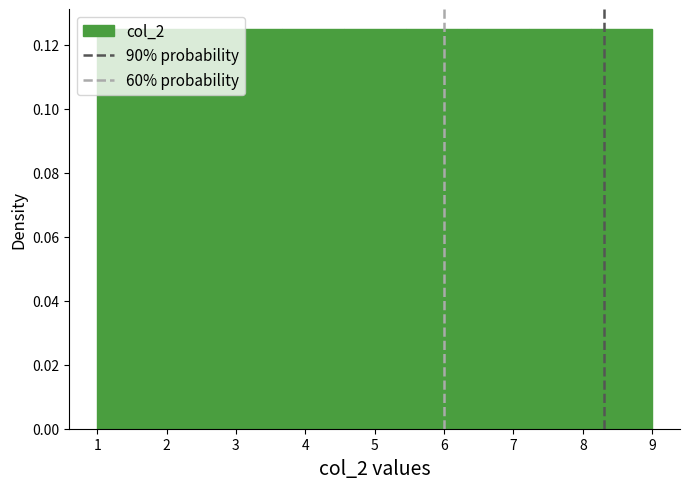

Reading left to right, list every bar in this chart as the range it spans on the x-axis followed by its height. Neither the bar edges nor the heights are printed on the chart, so give them approximately, as read against the axes.

1.0 to 1.9: 0.126
1.9 to 2.8: 0.126
2.8 to 3.7: 0.126
3.7 to 4.6: 0.126
4.6 to 5.4: 0.126
5.4 to 6.3: 0.126
6.3 to 7.2: 0.126
7.2 to 8.1: 0.126
8.1 to 9.0: 0.126